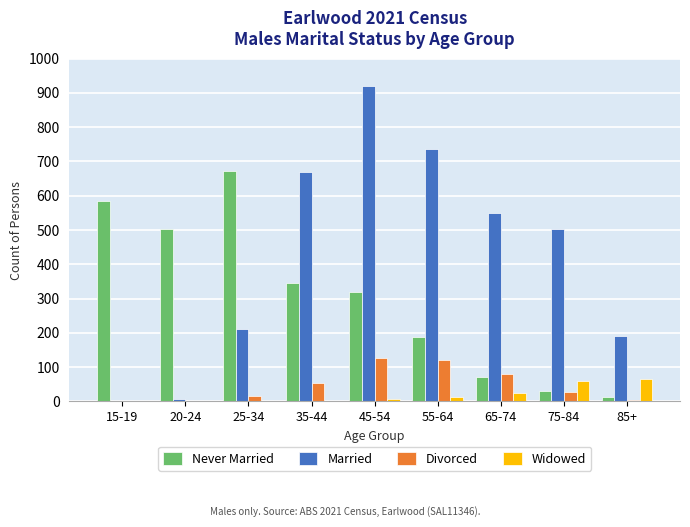

Reading left to right, list all the values displayed in this chart.

Never Married: 586	502	672	346	320	189	72	29	13
Married: 0	7	212	670	920	737	551	502	192
Divorced: 0	0	17	53	127	120	80	28	5
Widowed: 0	0	0	0	8	12	25	60	66